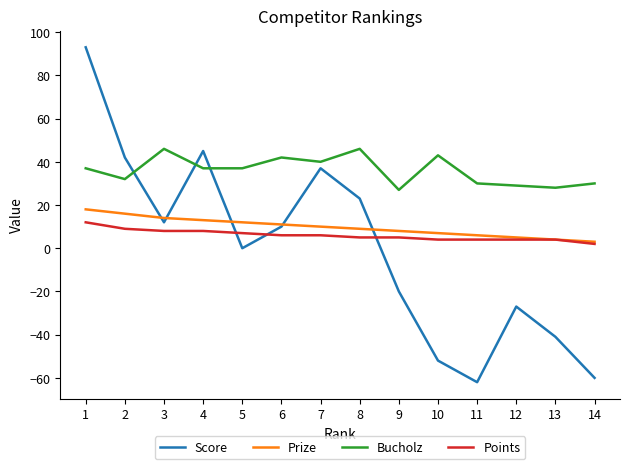

Is the value of Bucholz at 9 greater than the value of Prize at 11?

Yes